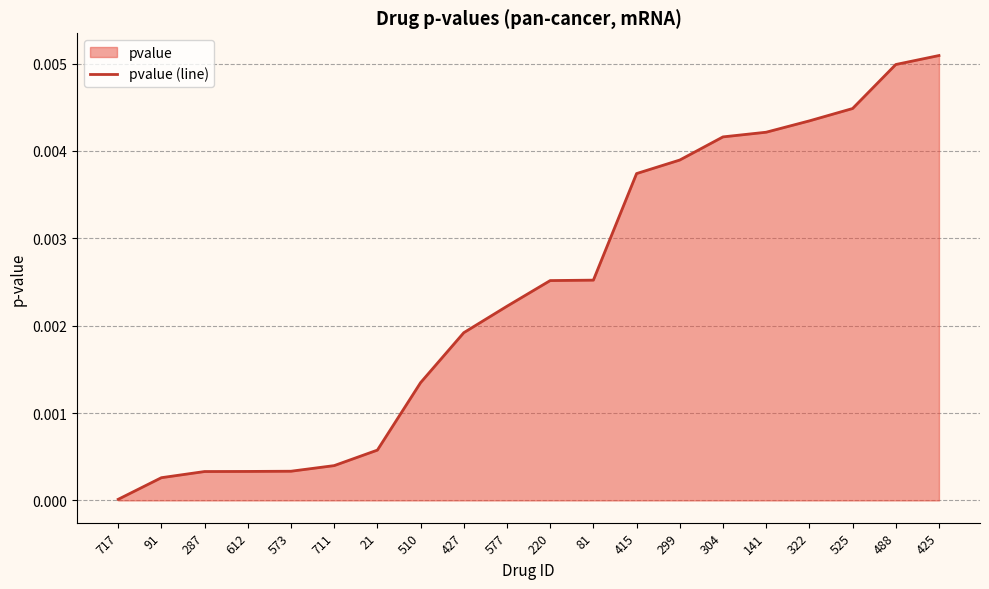

The chart shows a value of 0.0 at 415. True or false?

False